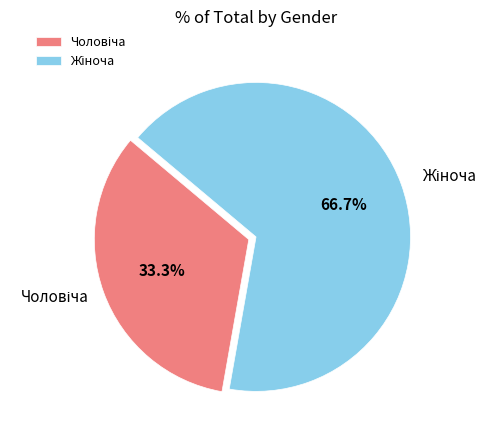

Is there a majority slice in this chart?

Yes